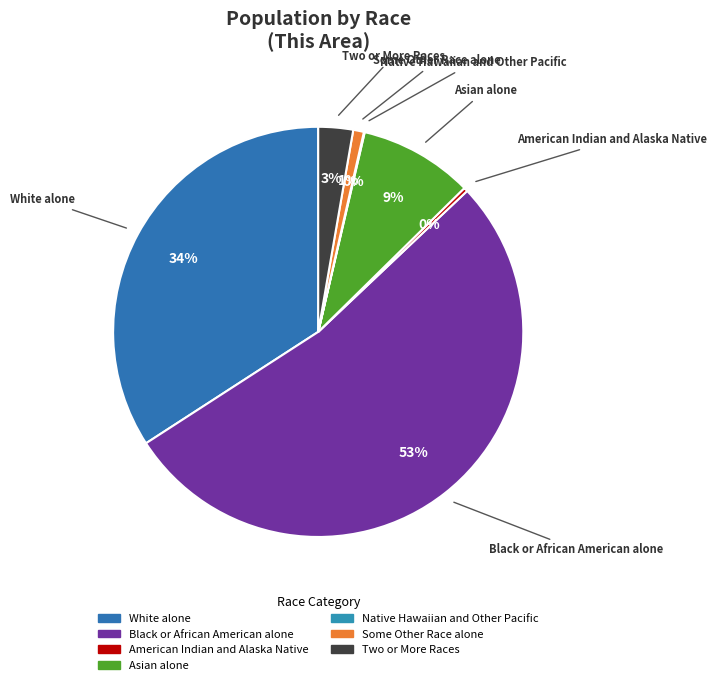

To the nearest percent, what is the difference between the largest and smallest slice percentages?

53%